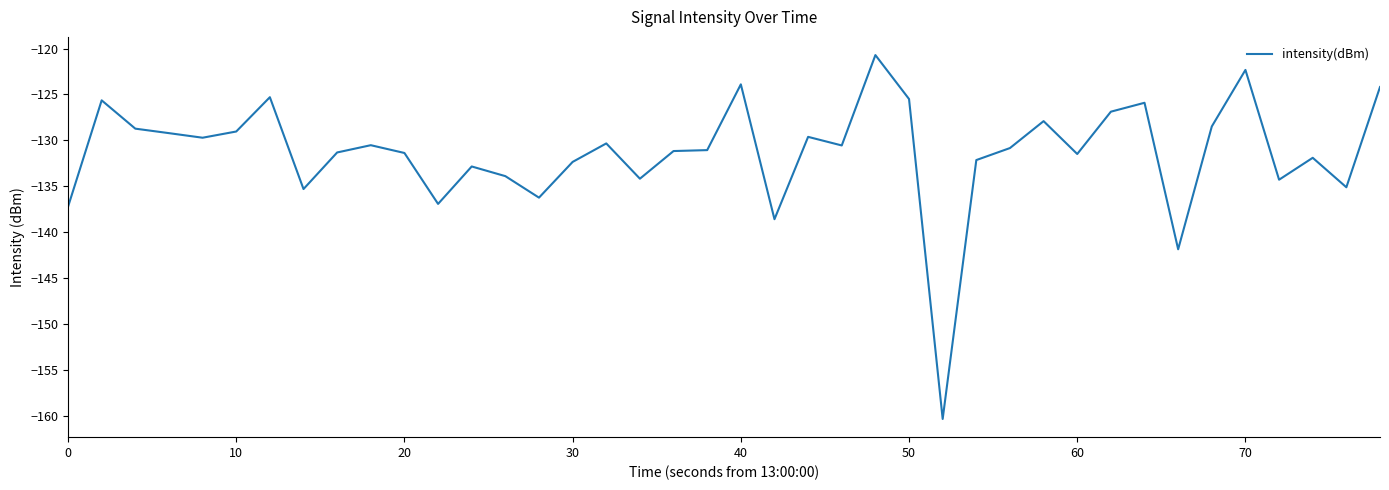

What is the greatest value displayed?

-120.7